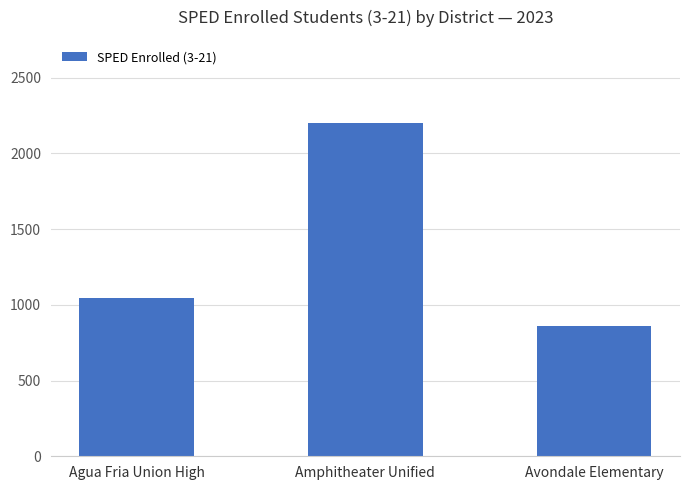

What value does the data have at Avondale Elementary?

858